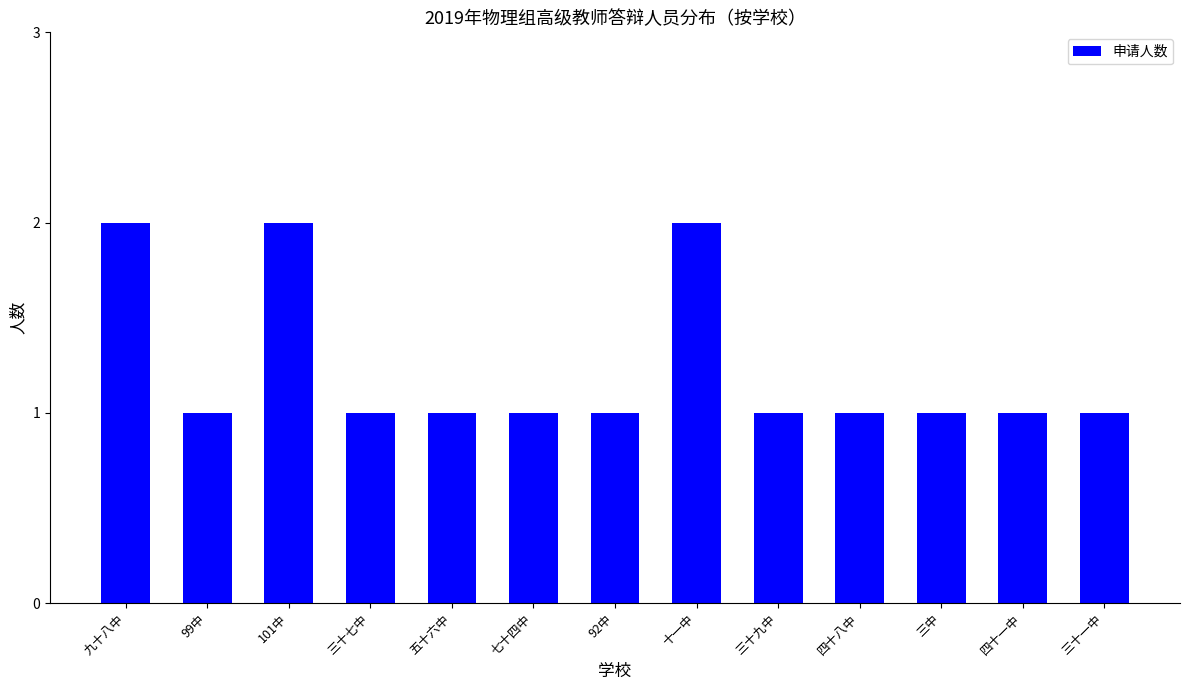

What is the average value?

1